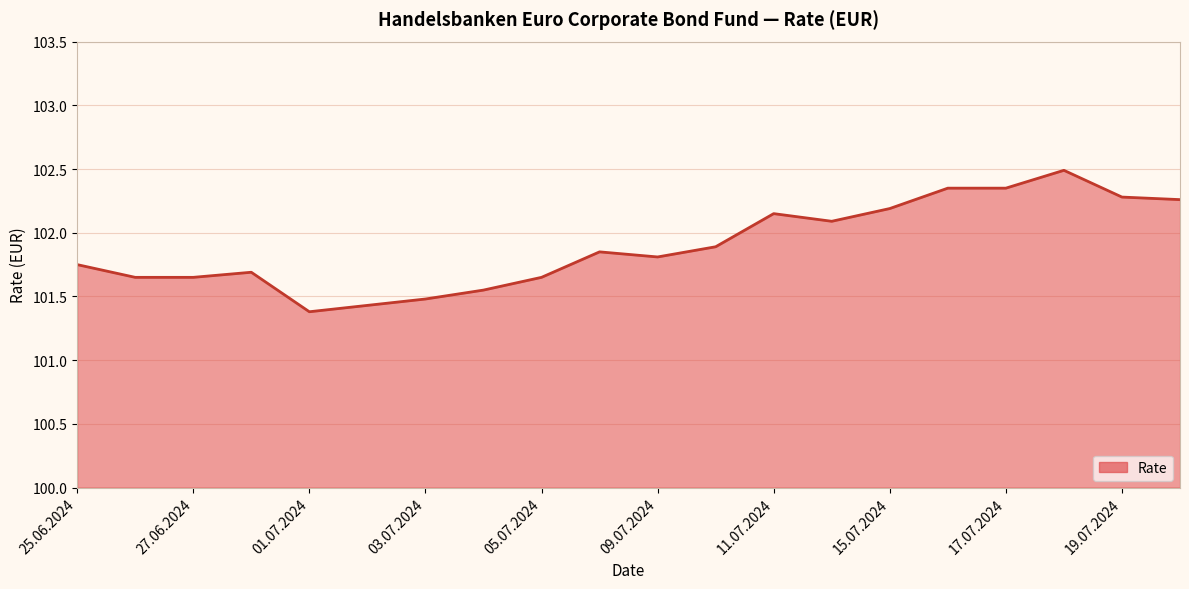

What is the smallest value displayed?

101.4